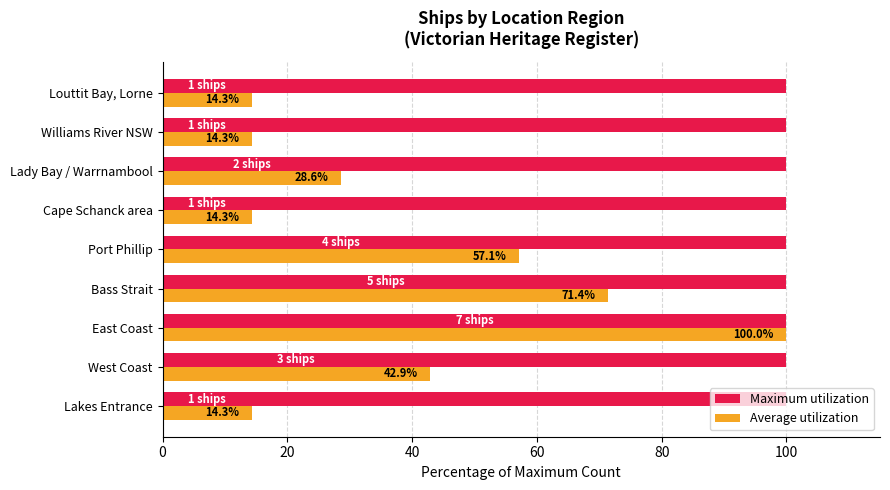

At which label is Average utilization closest to 57?

Port Phillip